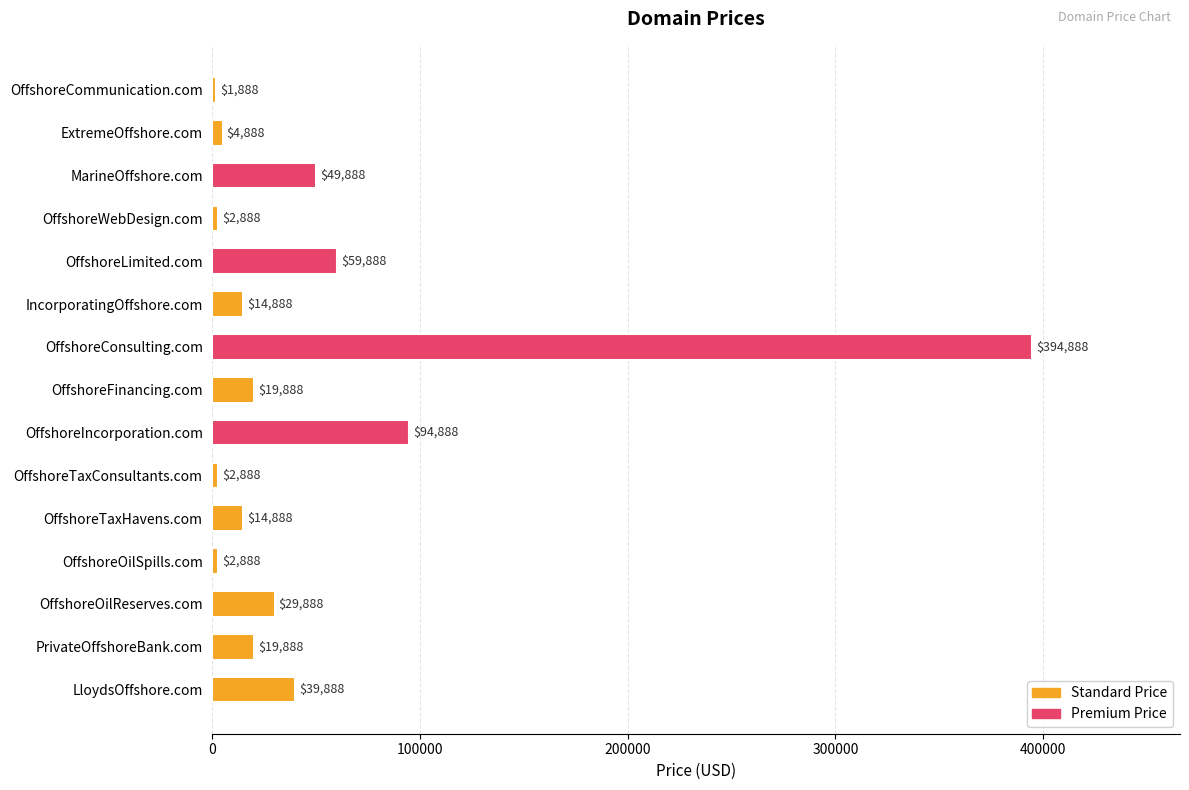

What is the average value?

50288